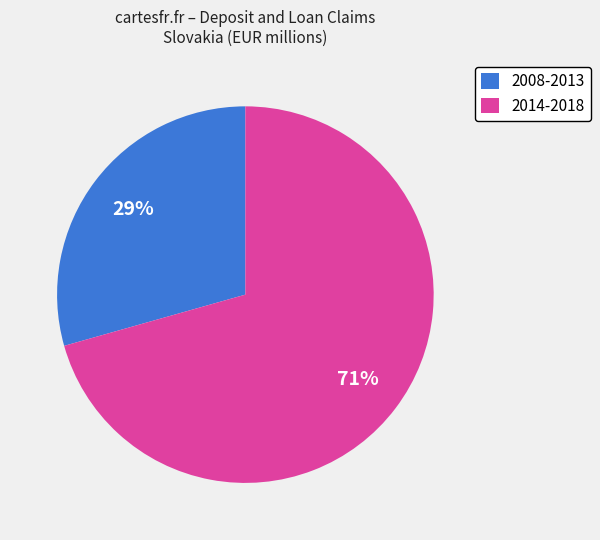

Is it true that 2014-2018 is 71% of the pie?

True